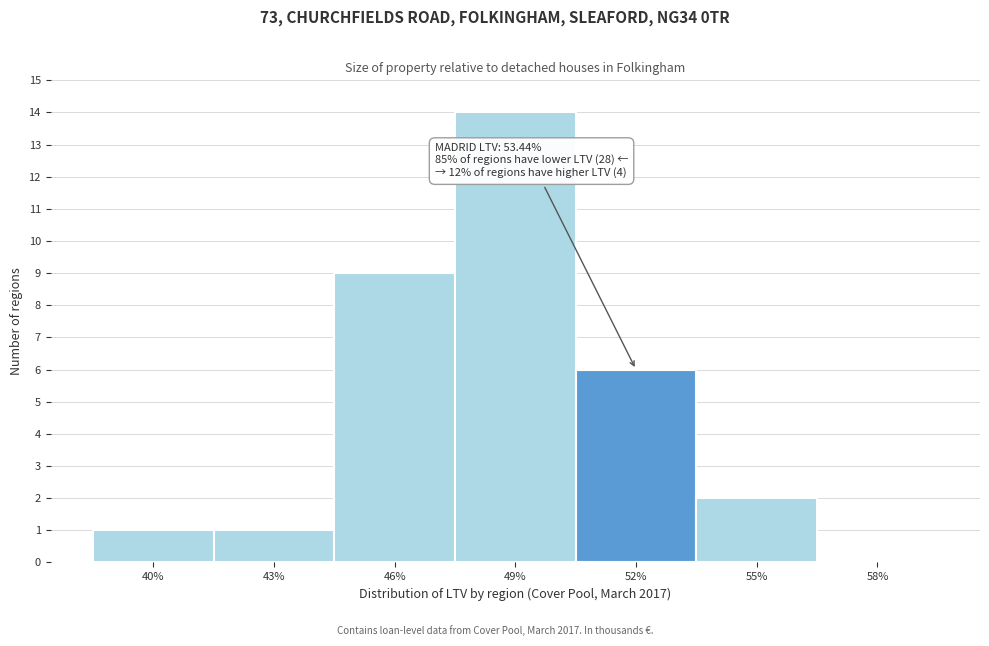

Reading left to right, list all the values displayed in this chart.

40%=1	43%=1	46%=9	49%=14	52%=6	55%=2	58%=0